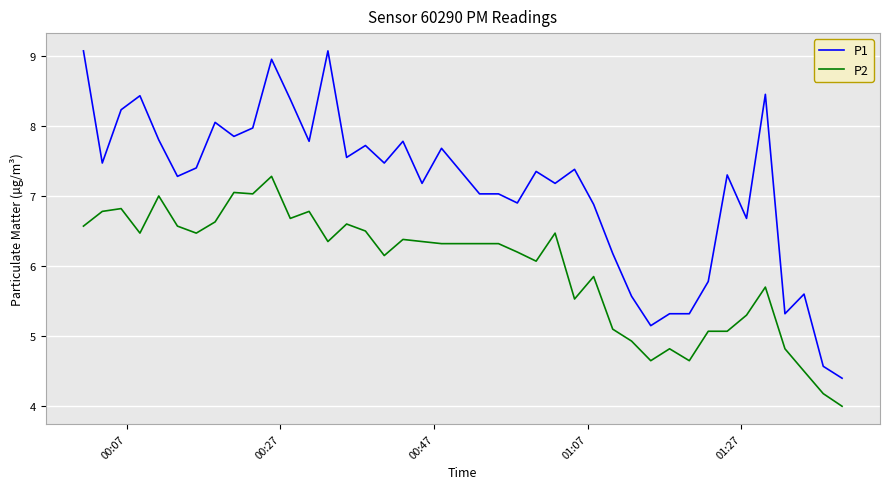

Which series has the largest total across all categories?

P1